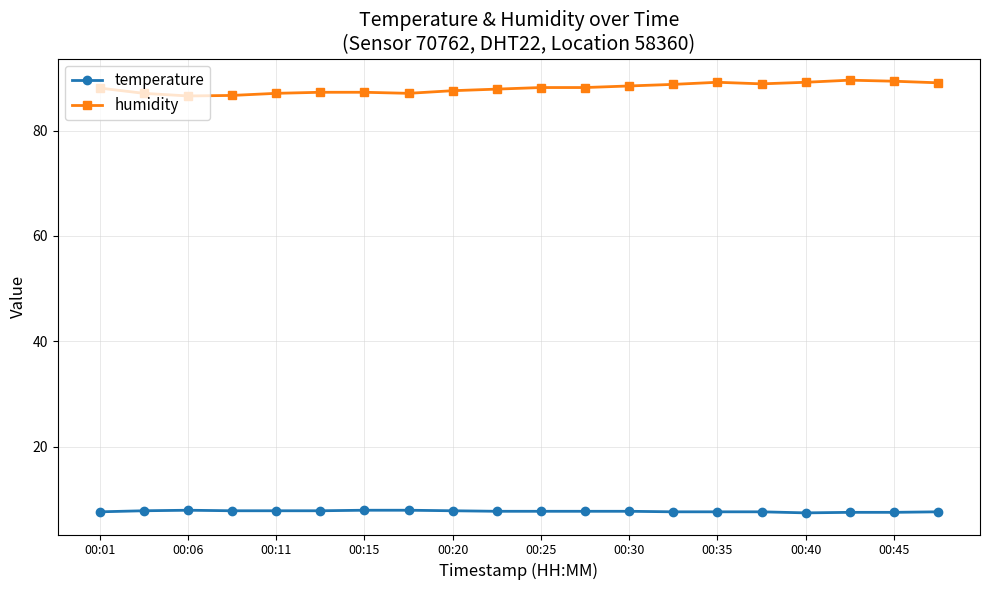

What is the value of the temperature point at the 10th from the left?

7.7